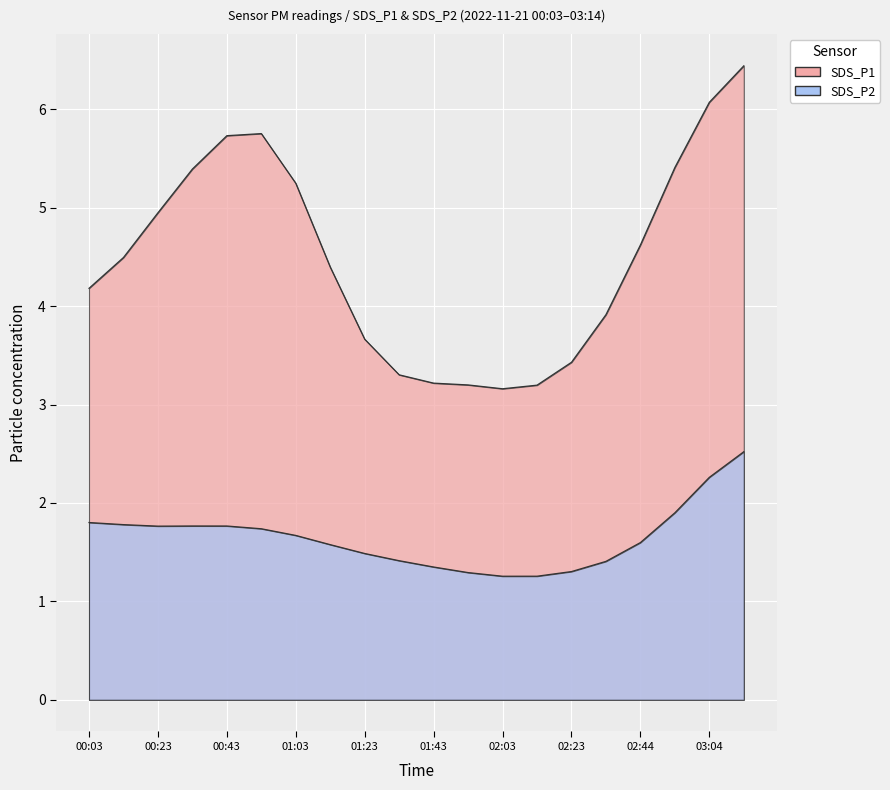

What is the average value of the SDS_P1 series?

4.5